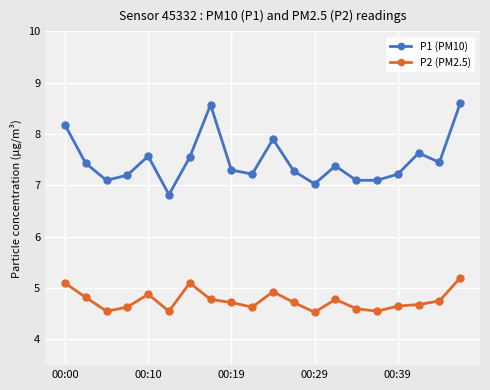

Which series has the largest total across all categories?

P1 (PM10)